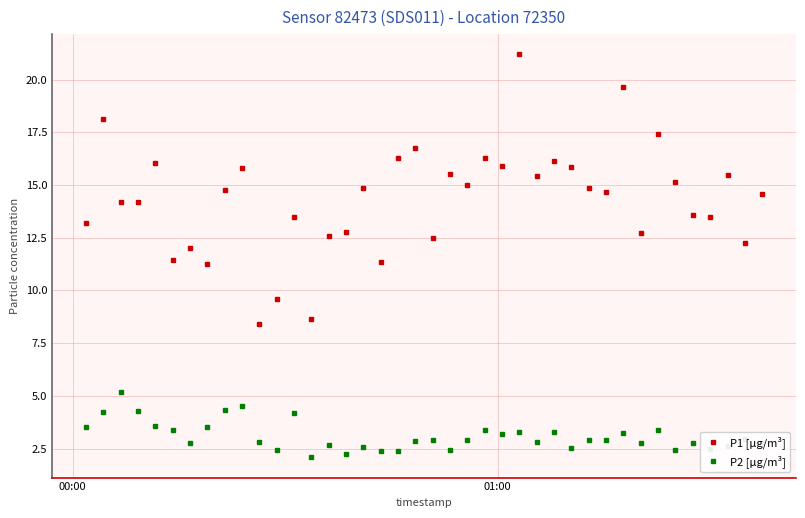

What is the average value of the P1 [µg/m³] series?

14.3